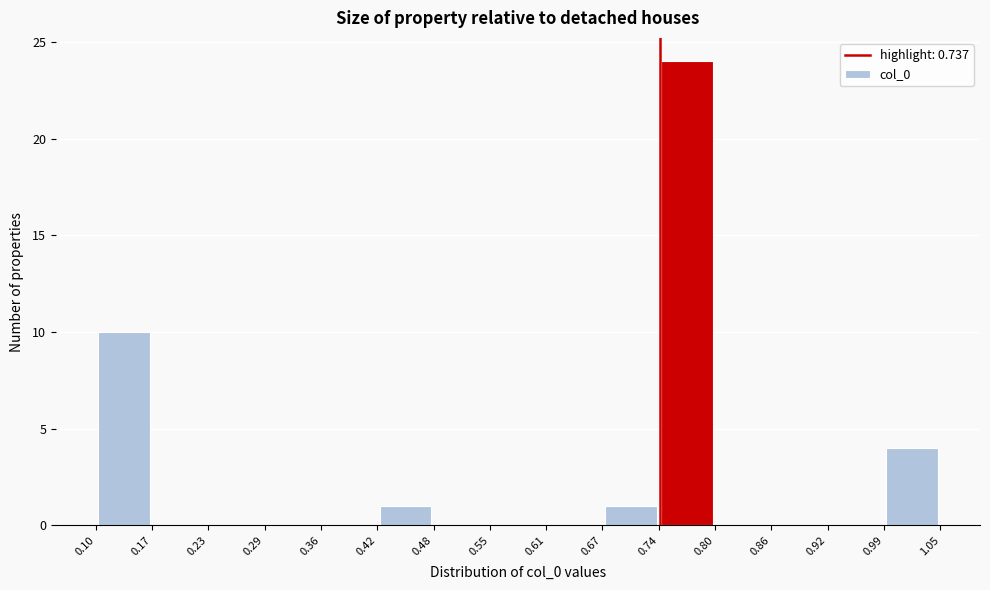

How tall is the bar that spans 0.10 to 0.17 on the x-axis? The values are not printed on the chart, so give them approximately, as read against the axis.

10